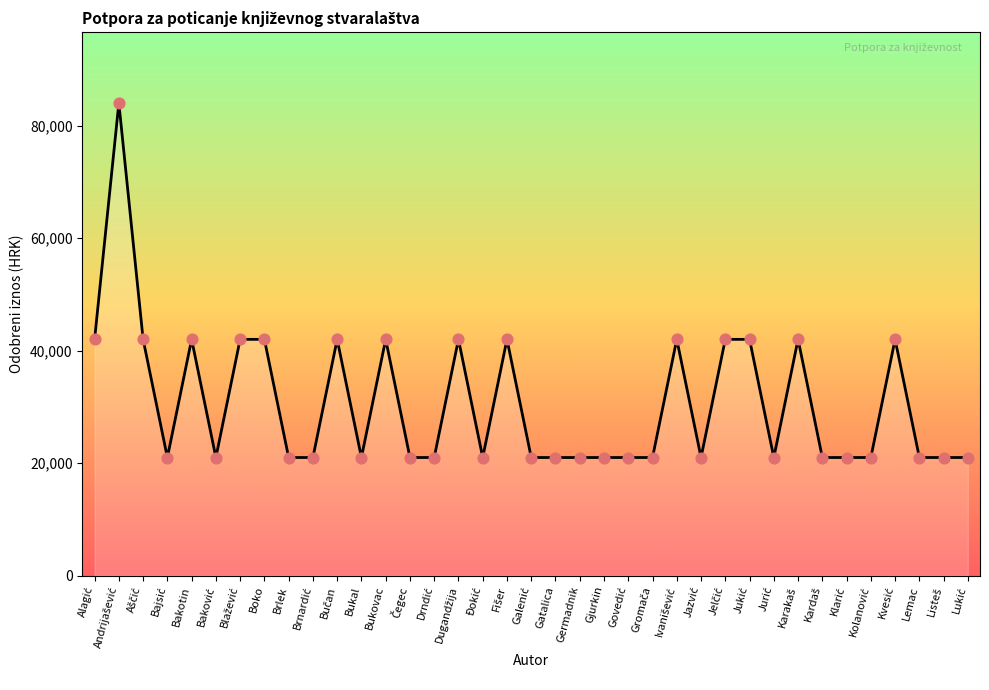

True or false: the data shows 10842 at Brlek.

False